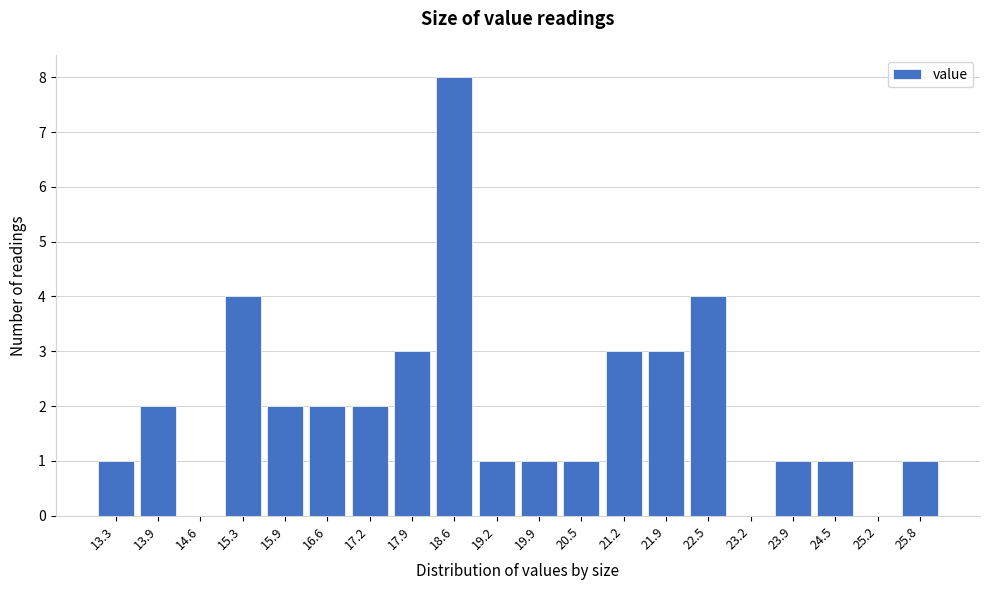

Reading left to right, extract all data points from this chart.

13.3=1	13.9=2	14.6=0	15.3=4	15.9=2	16.6=2	17.2=2	17.9=3	18.6=8	19.2=1	19.9=1	20.5=1	21.2=3	21.9=3	22.5=4	23.2=0	23.9=1	24.5=1	25.2=0	25.8=1